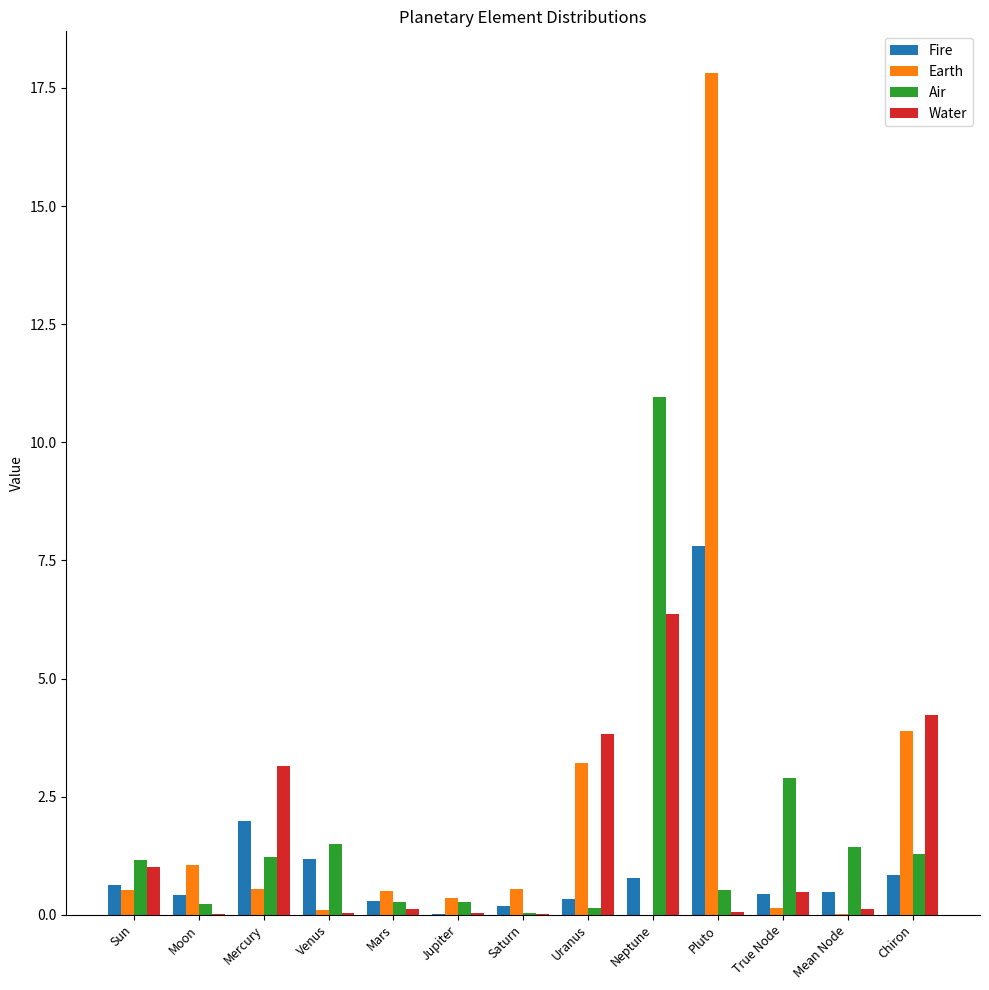

Which series changed the most between Jupiter and Uranus?

Water